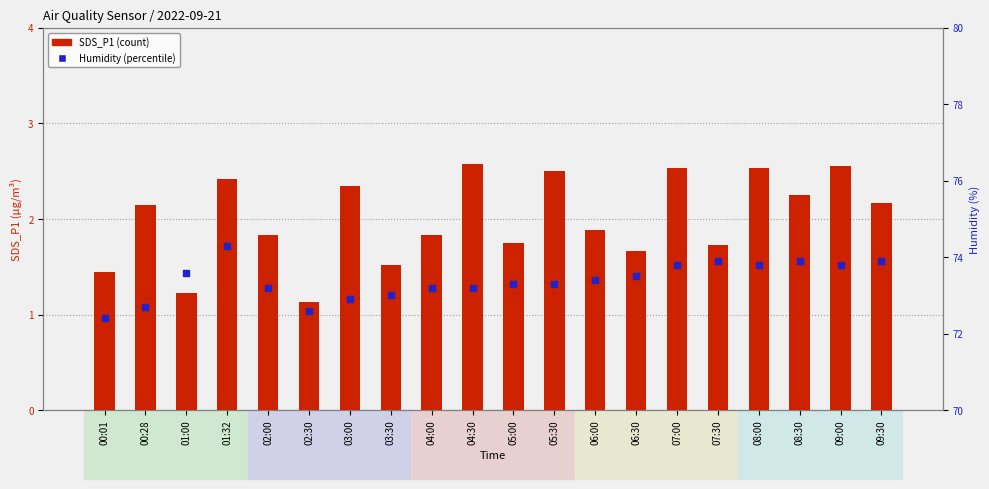

What is the total value across all series at 03:30?

74.5